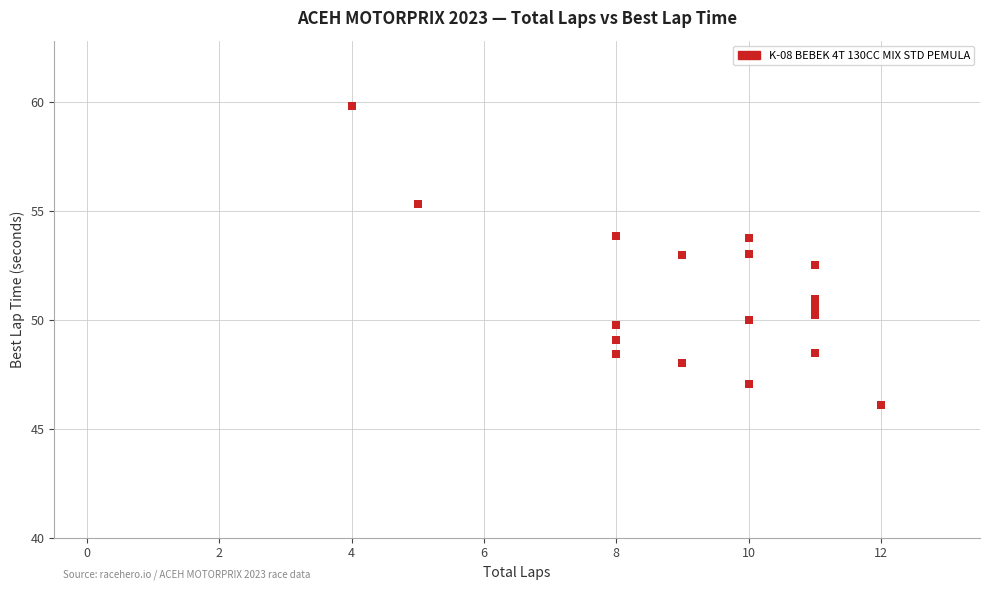

What Y value in the scatter plot is closest to 52?

52.5